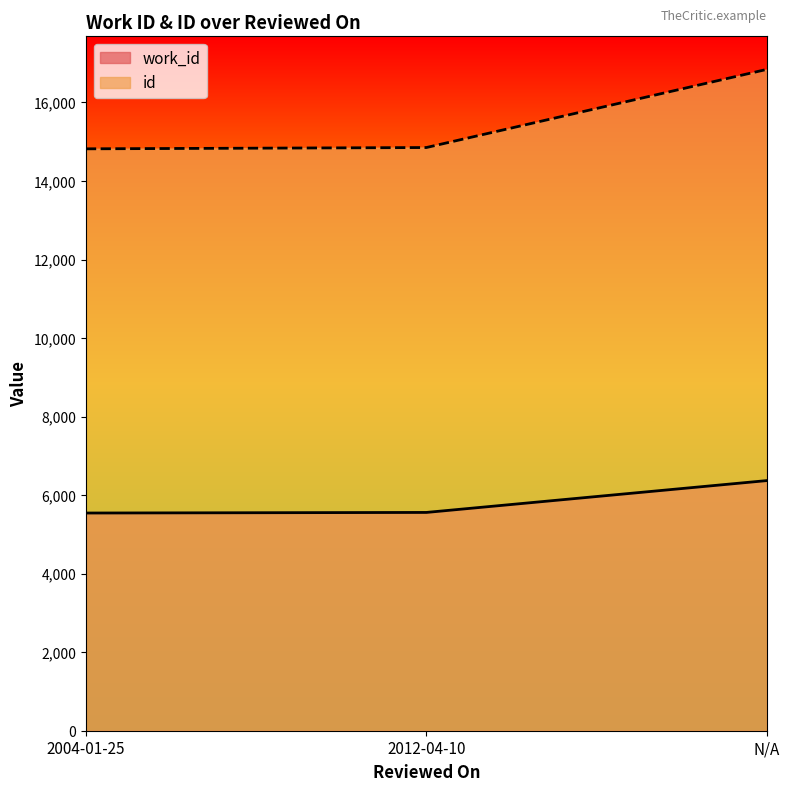

Which series has the largest range (max minus min)?

id